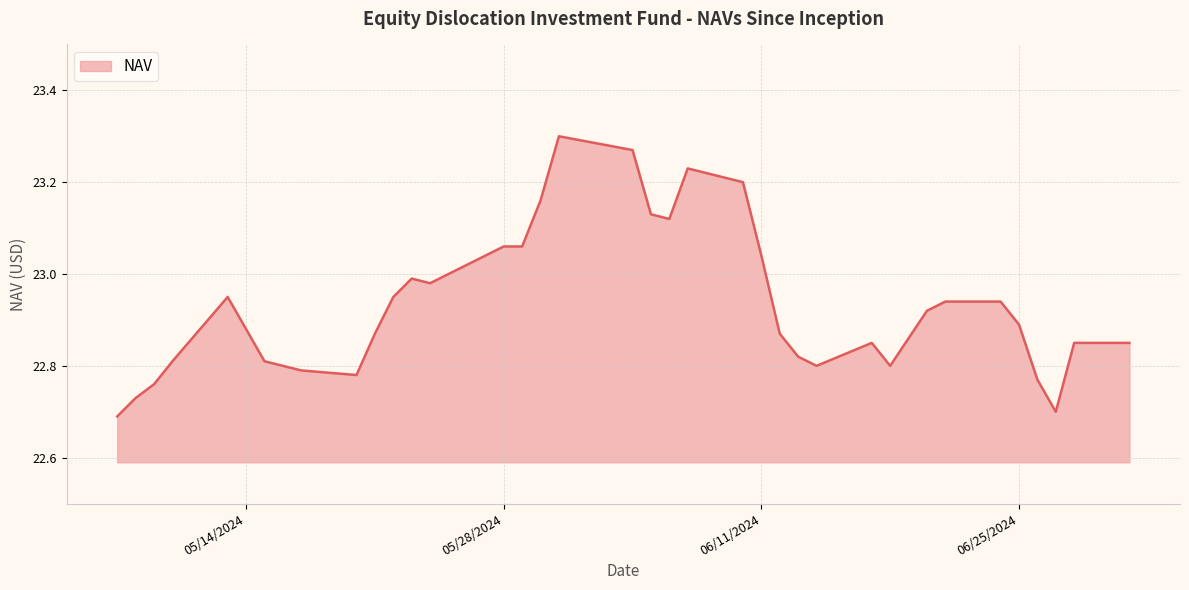

How many lines are shown in the chart?

1